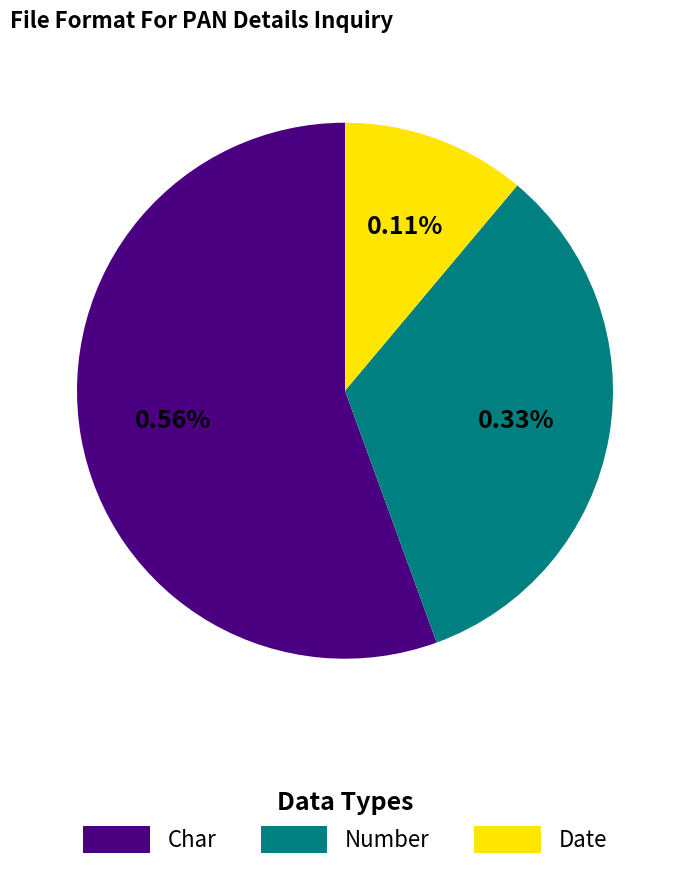

How many segments does this pie chart have?

3